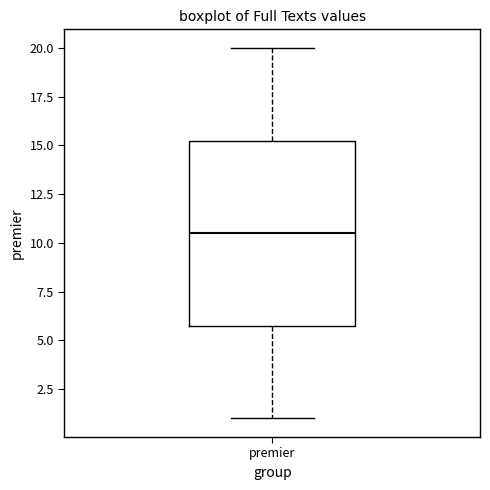

Read this box plot against the y-axis: the position of the median line, the range covered by the box, and the ends of both whiskers. The values are not printed on the chart, so give them approximately, as read against the axis.

median 10.5, box 6.0 to 15.5, whiskers 1.0 to 20.0